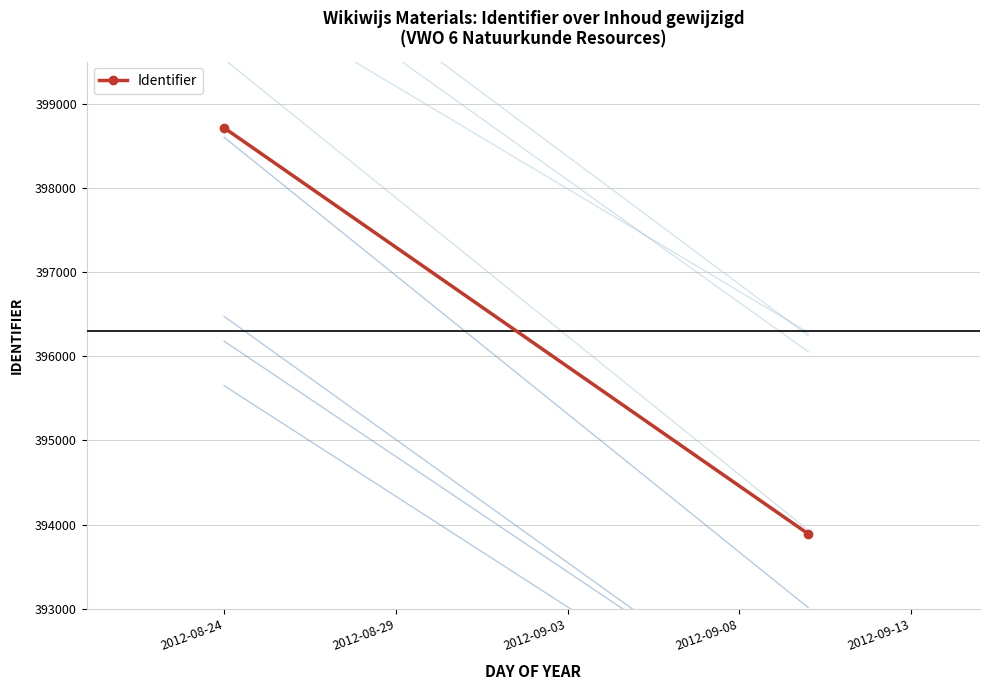

Count the values in the range 393890 to 398712.

2